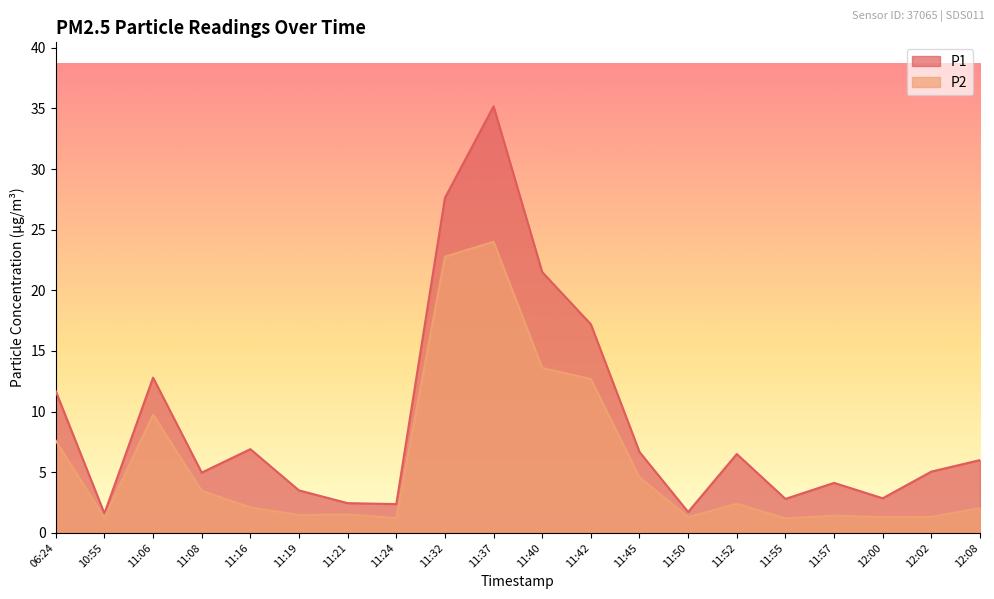

Is the value of P2 at 12:00 greater than the value of P1 at 11:06?

No